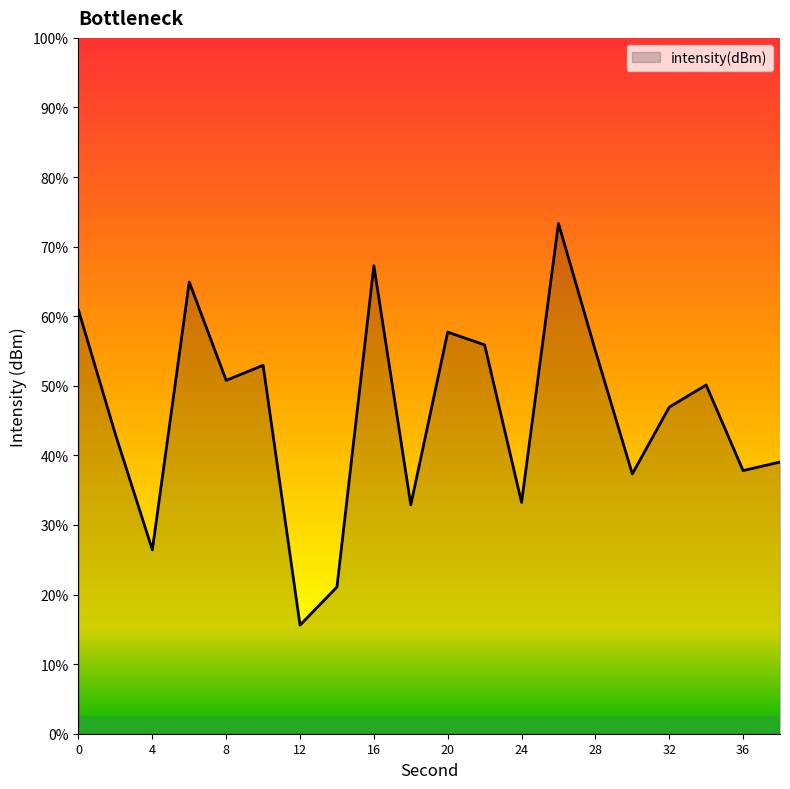

Where is the first local minimum?

4